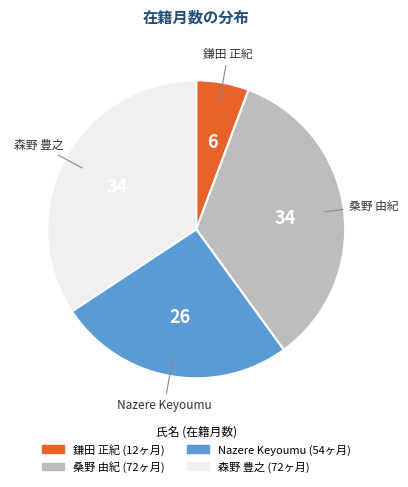

True or false: Nazere Keyoumu accounts for 26% of the total.

True